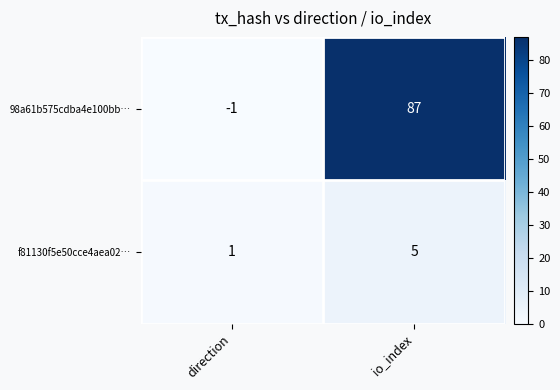

True or false: f81130f5e50cce4aea02… has a value of 5 at io_index.

True